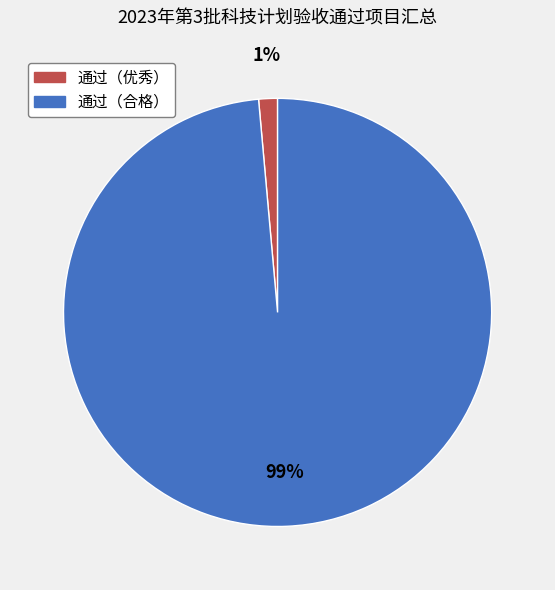

Rank the categories by value from highest to lowest.

通过（合格）, 通过（优秀）